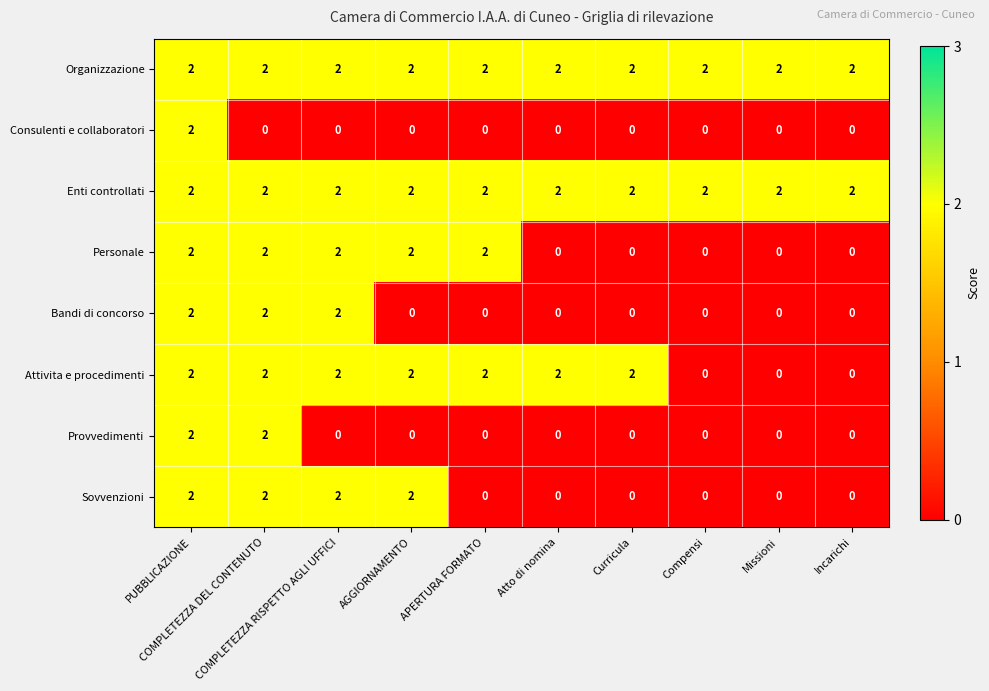

At how many categories does at least one series exceed 0?

10